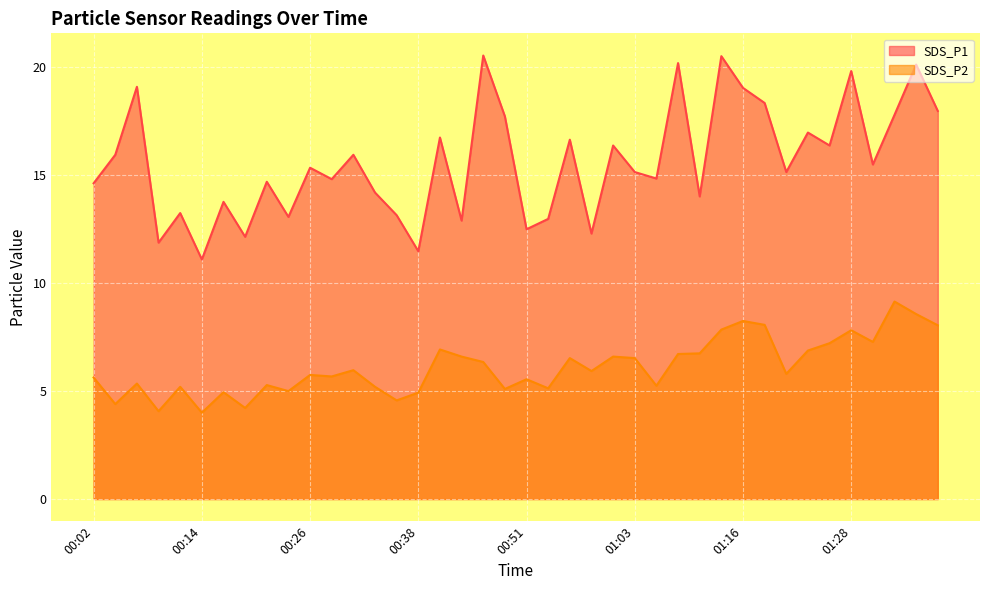

What is the label of the 15th point from the left?

00:36